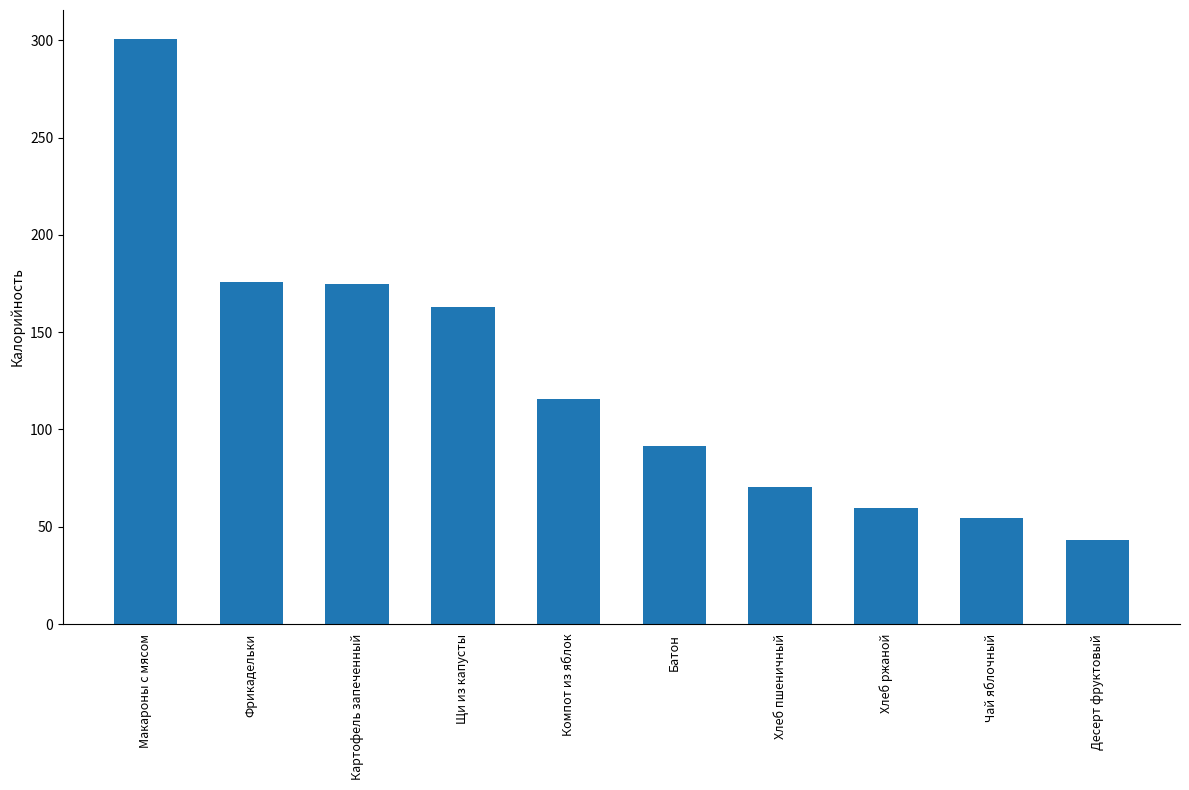

What is the value of the 1st bar from the left?

300.5